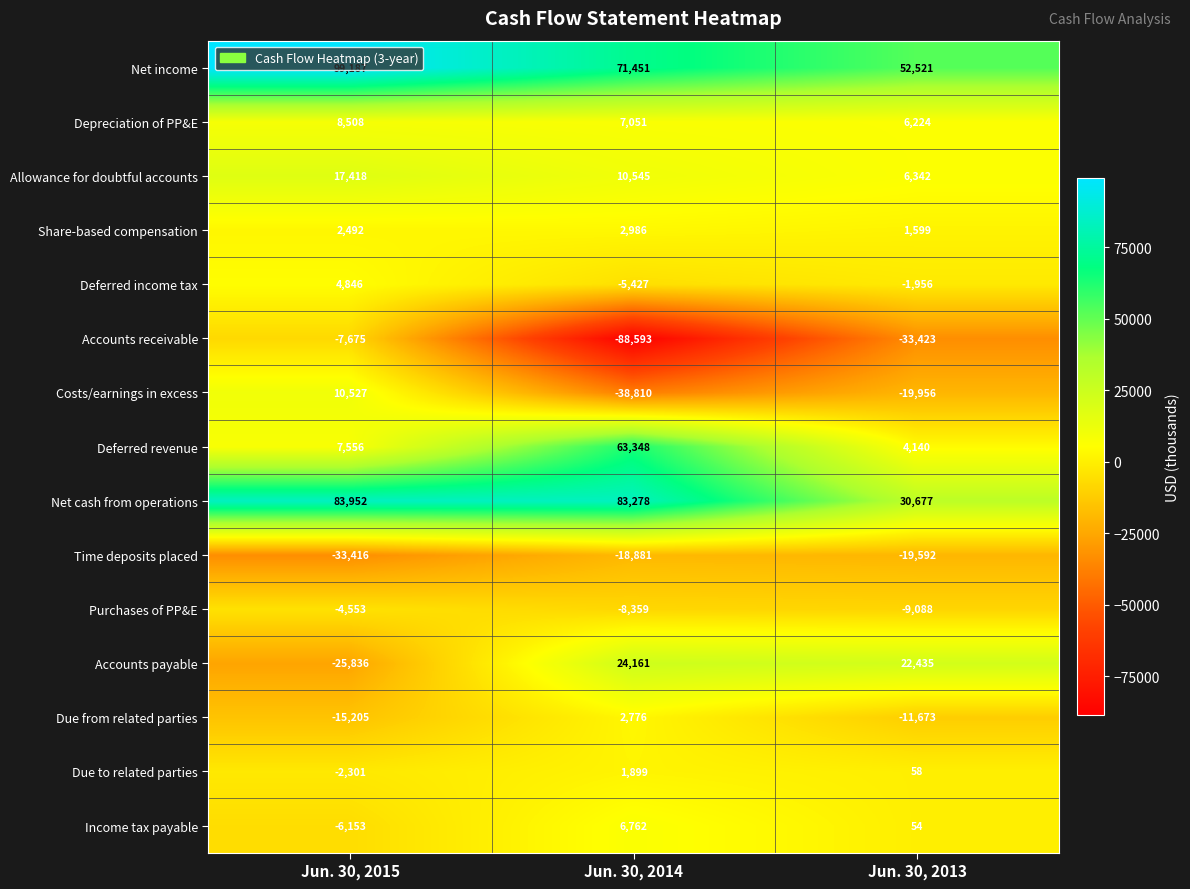

Rank the categories by Depreciation of PP&E value from lowest to highest.

Jun. 30, 2013, Jun. 30, 2014, Jun. 30, 2015